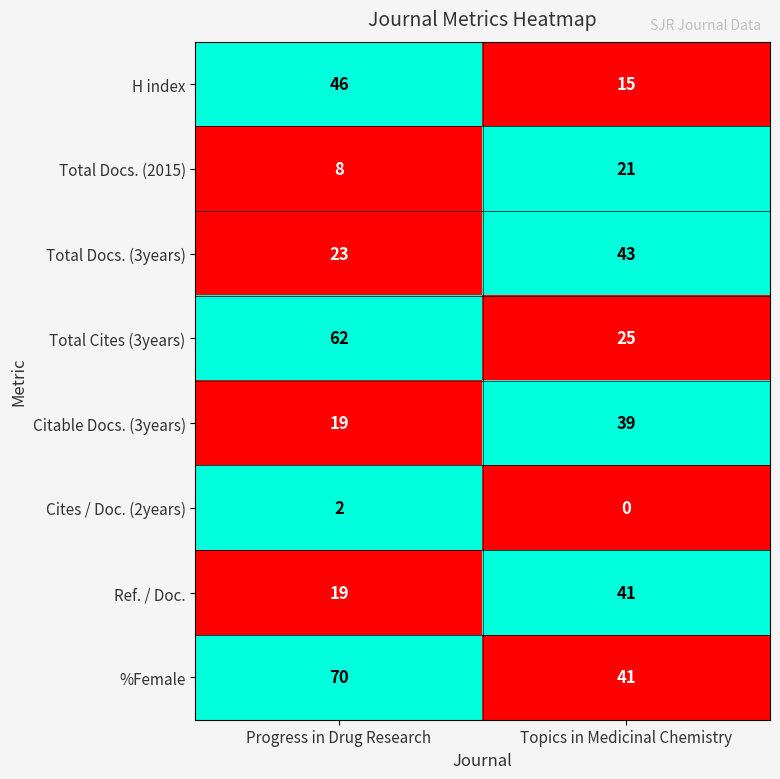

What is the sum of the %Female values at Topics in Medicinal Chemistry and Progress in Drug Research?

111